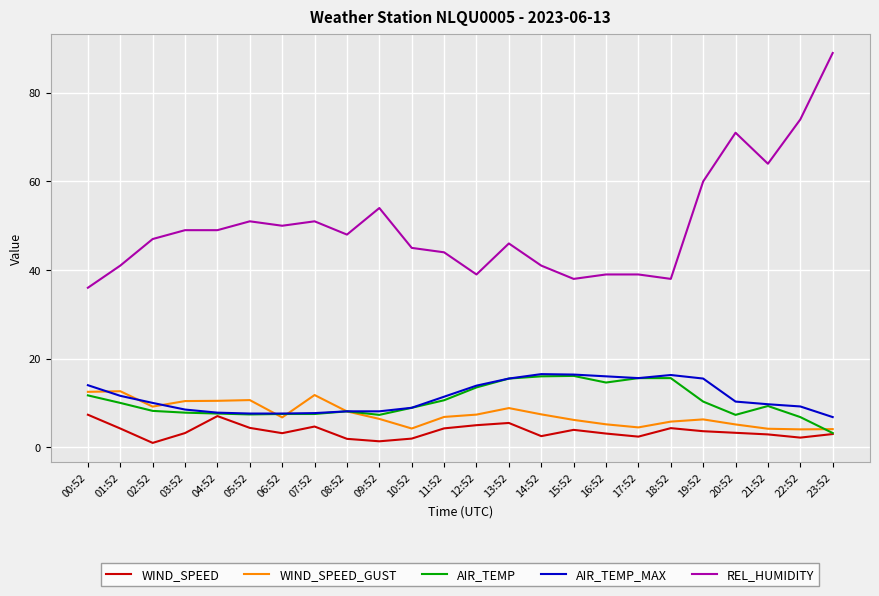

What are all the series names shown in the legend?

WIND_SPEED, WIND_SPEED_GUST, AIR_TEMP, AIR_TEMP_MAX, REL_HUMIDITY